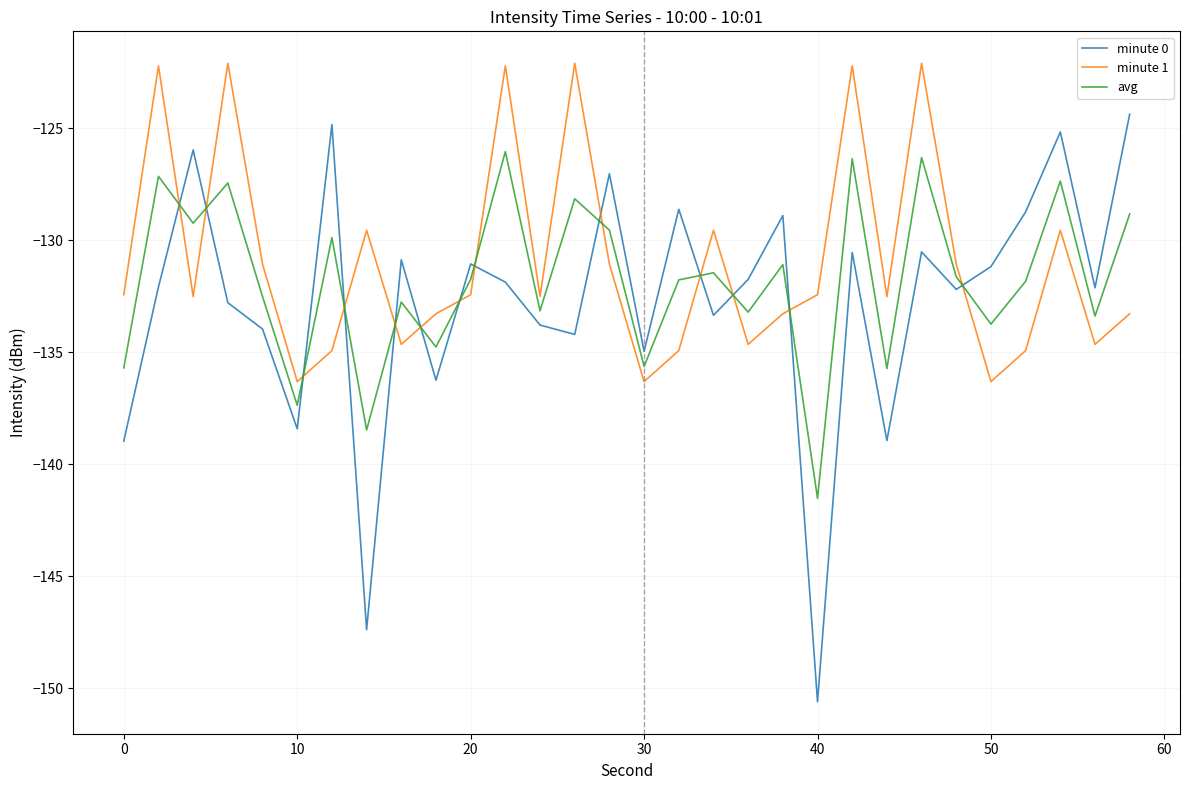

How many interior local peaks does the avg series have?

11